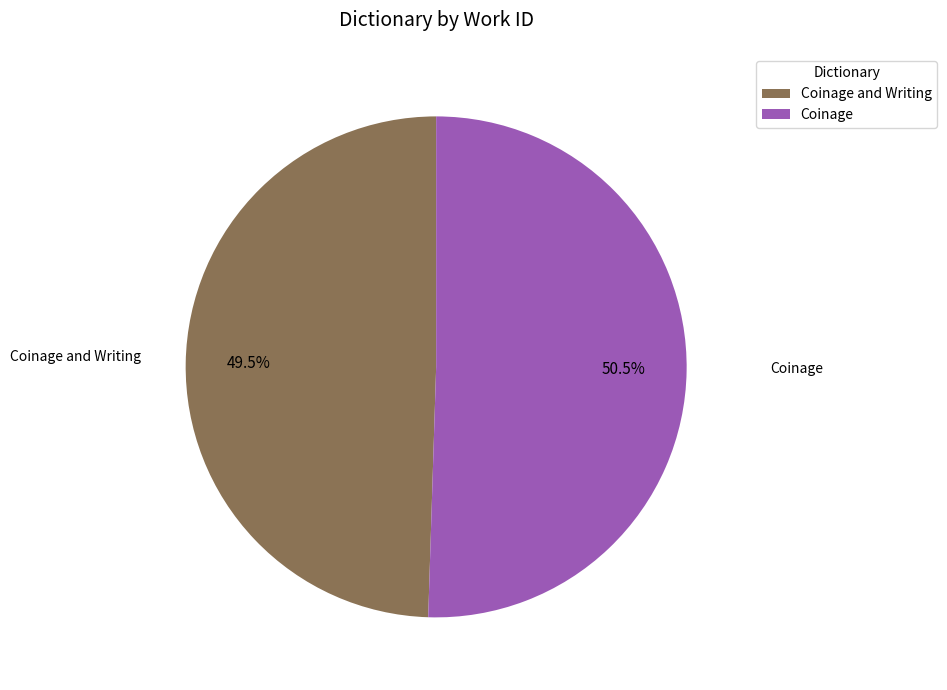

What portion of the pie excludes Coinage?

49.5%